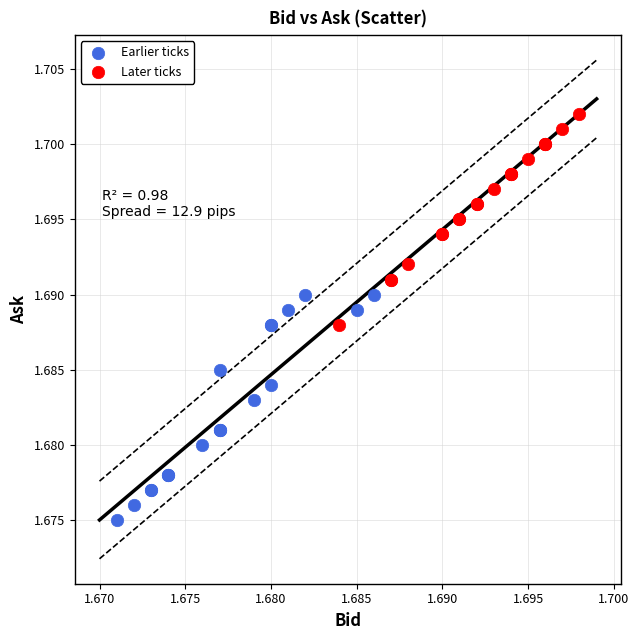

What are all the series names shown in the legend?

Earlier ticks, Later ticks